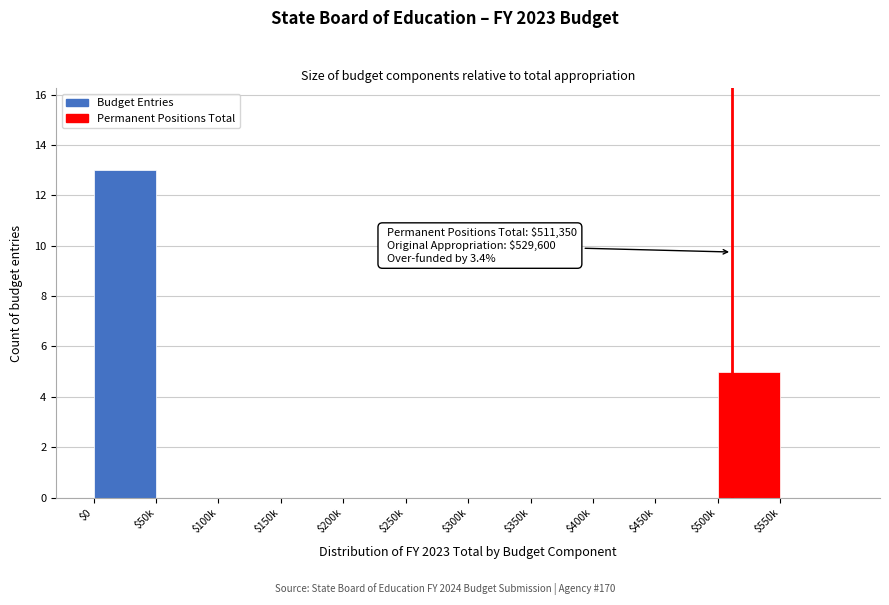

Is it true that the value at $0 is 13?

True